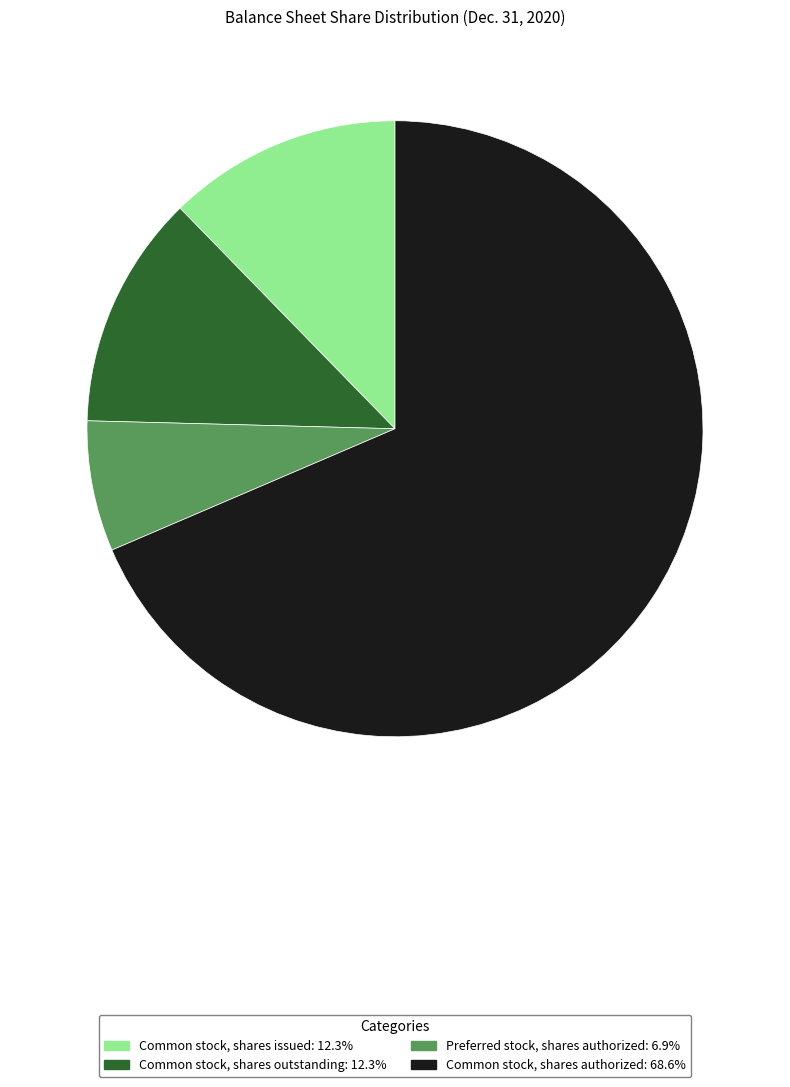

Approximately how many times larger is the value at Preferred stock, shares authorized compared to Common stock, shares authorized?

0.1